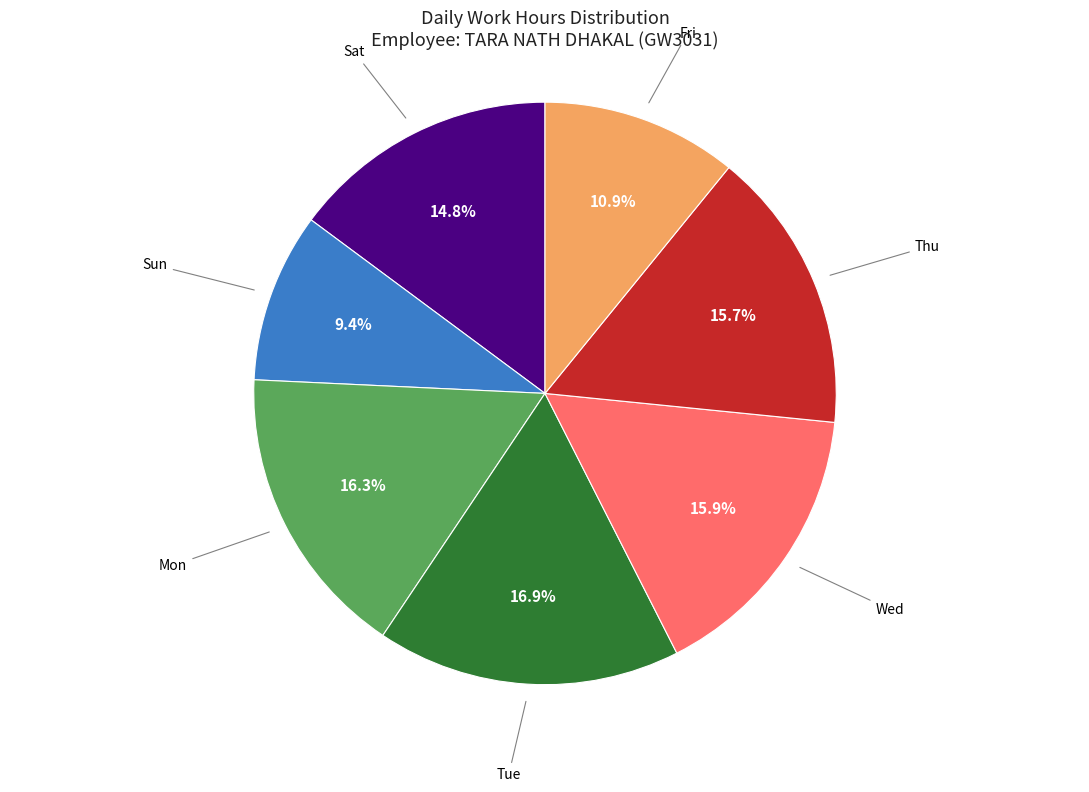

Does any single category account for the majority?

No